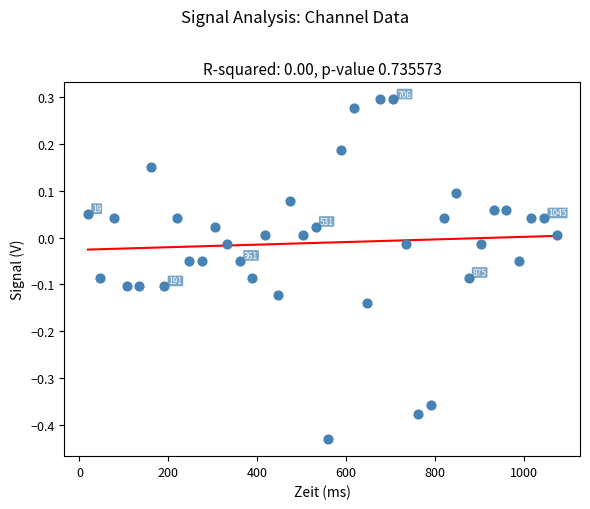

What is the range of Y values (max minus min)?

0.7